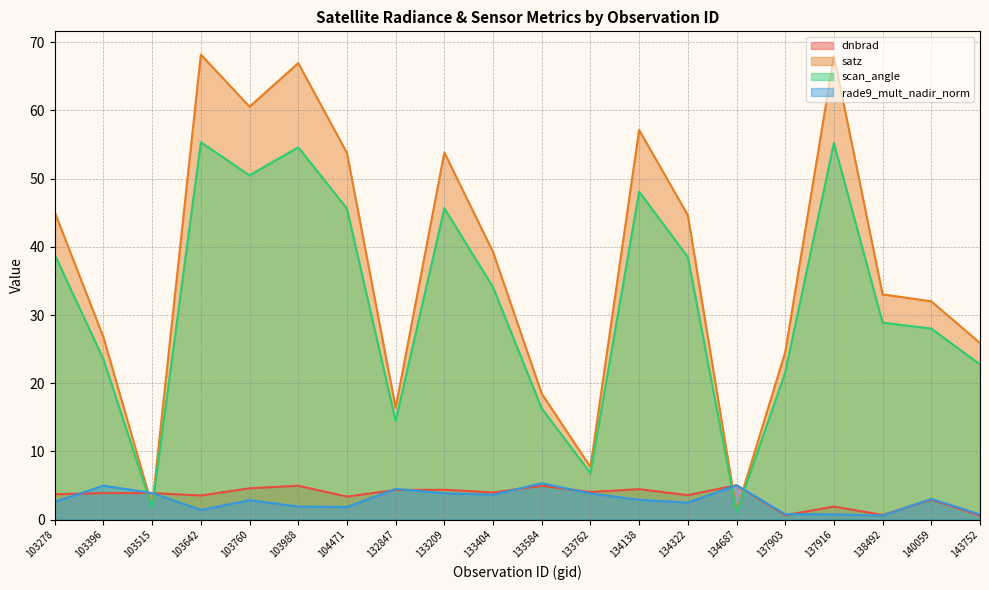

Where does the dnbrad series first go above 3?

103278